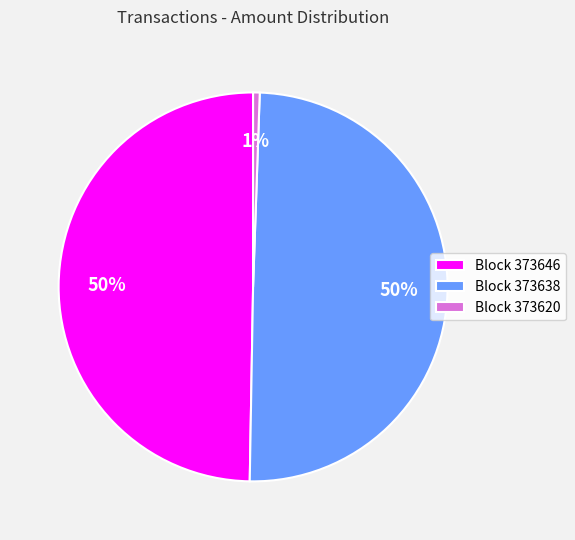

The Block 373620 slice represents 1% of the pie. True or false?

True